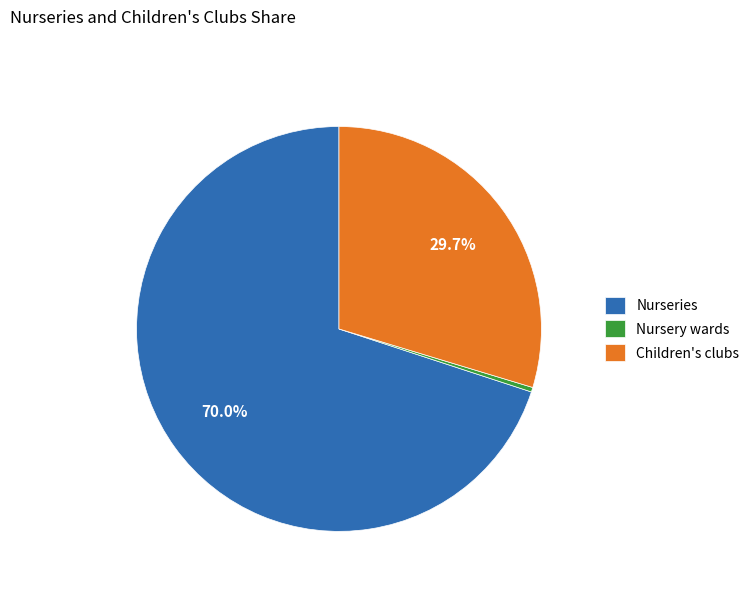

Rank the categories by value from highest to lowest.

Nurseries, Children's clubs, Nursery wards